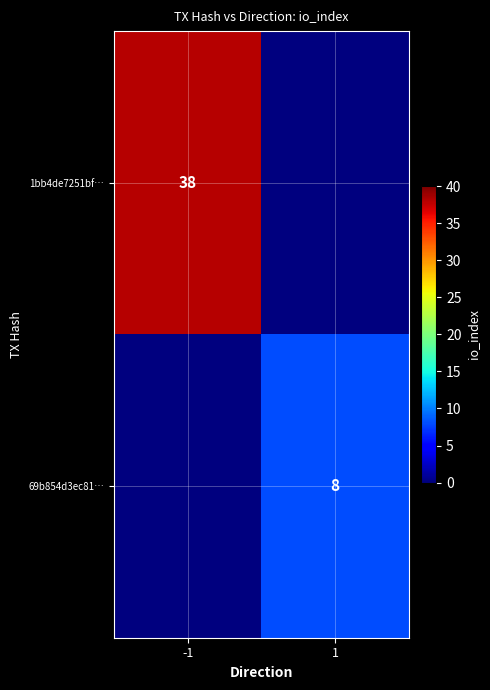

What is the total value across all series at 1?

8